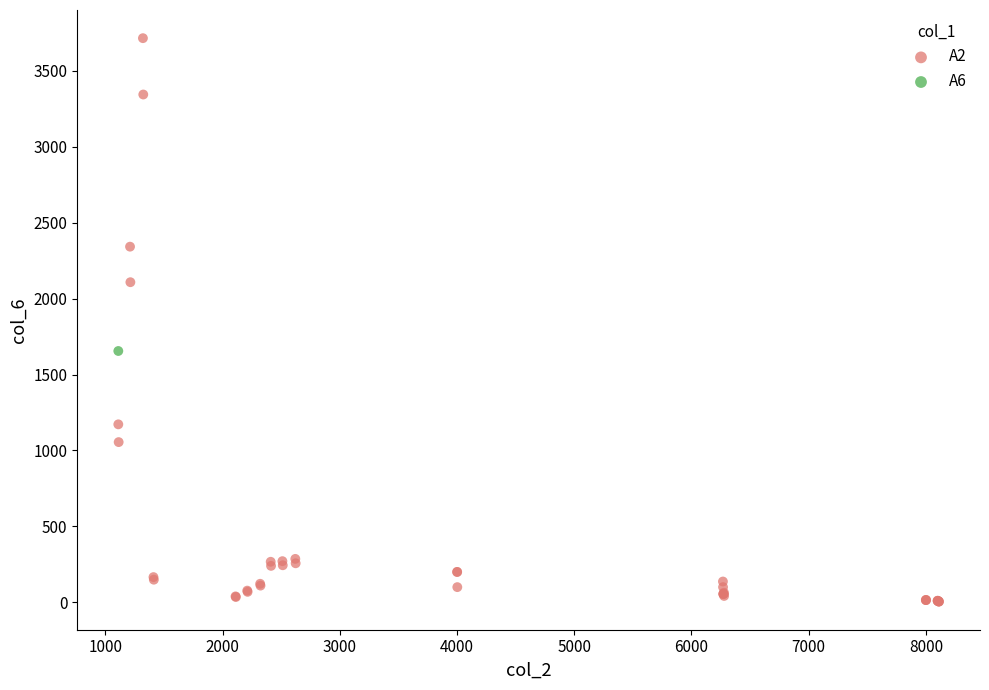

What are all the series names shown in the legend?

A2, A6